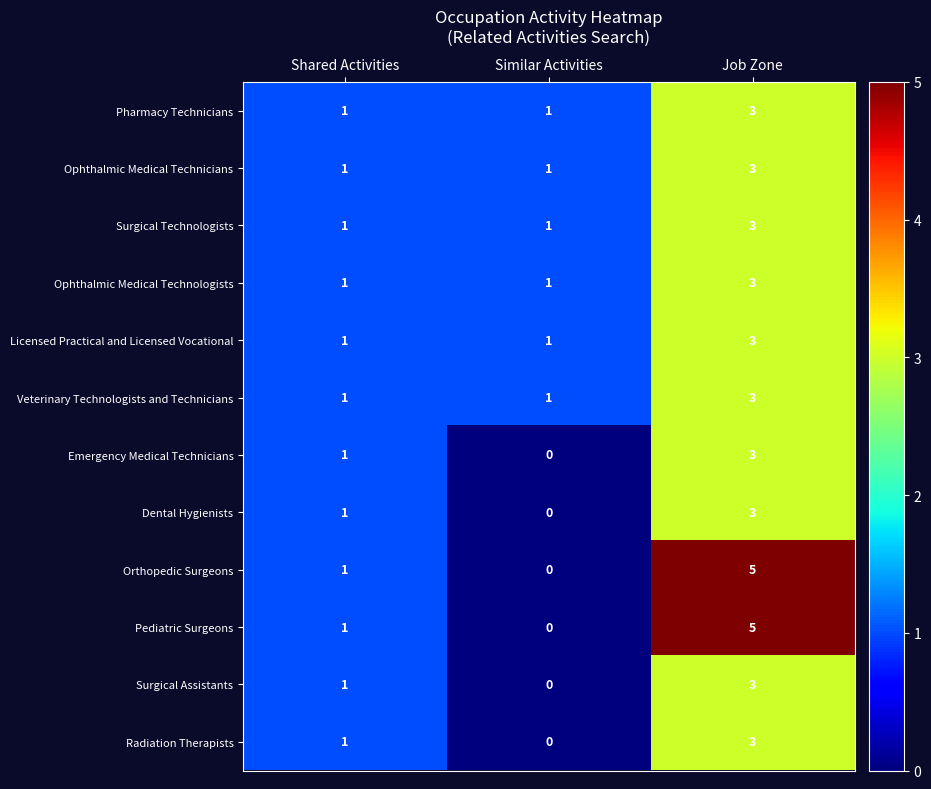

What is the total value across all series at Job Zone?

40